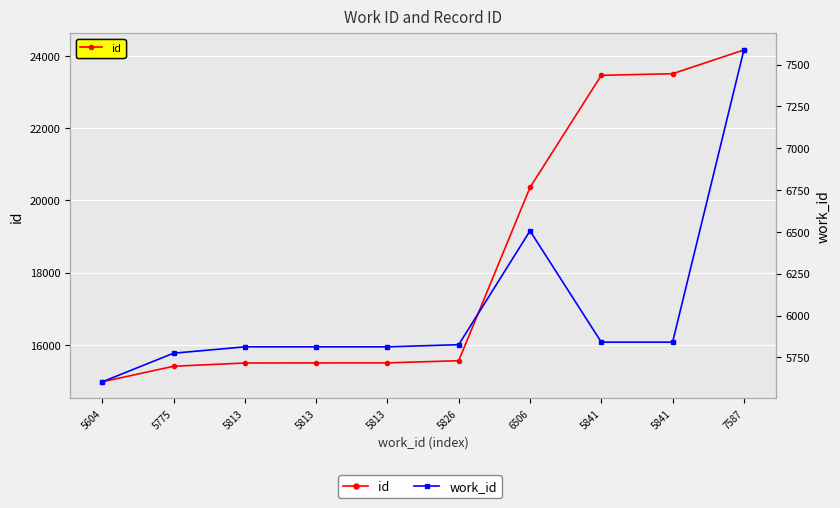

Reading left to right, transcribe all the data shown in this chart.

id: 5604=14976	5775=15407	5813=15497	5813=15500	5813=15501	5826=15561	6506=20356	5841=23461	5841=23505	7587=24163
work_id: 5604=5604	5775=5775	5813=5813	5813=5813	5813=5813	5826=5826	6506=6506	5841=5841	5841=5841	7587=7587